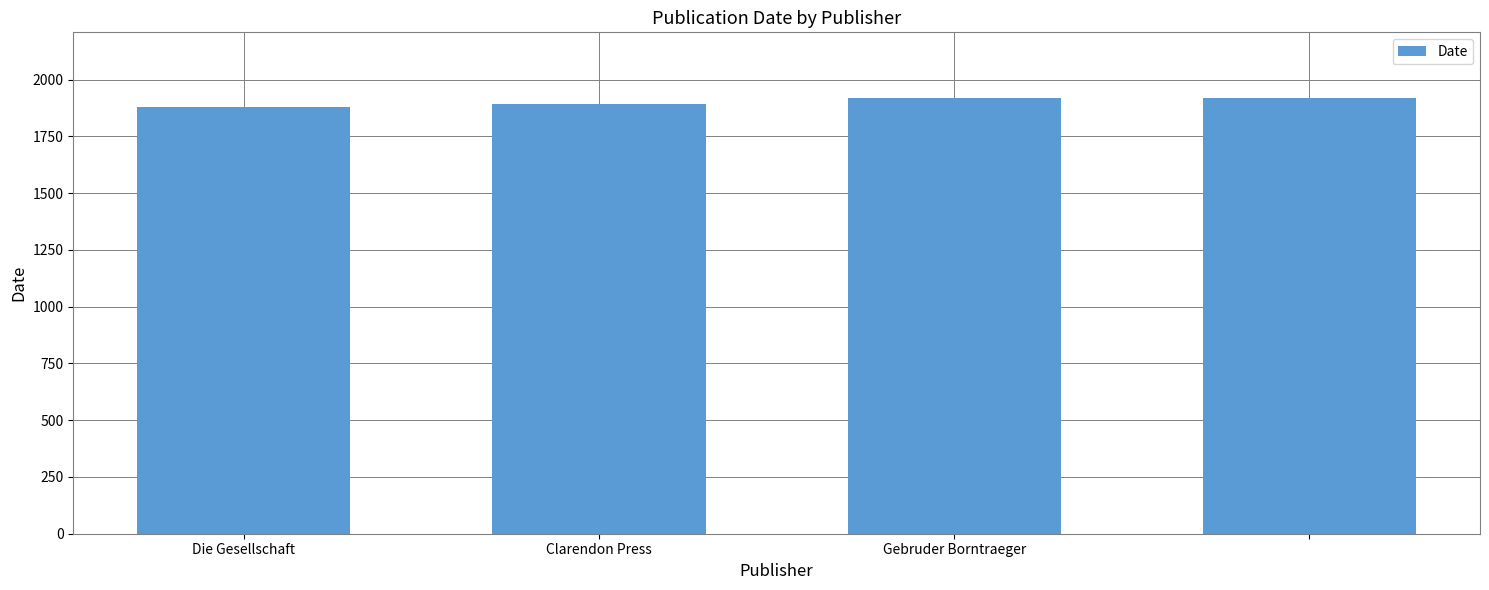

What is the maximum value shown in the chart?

1920